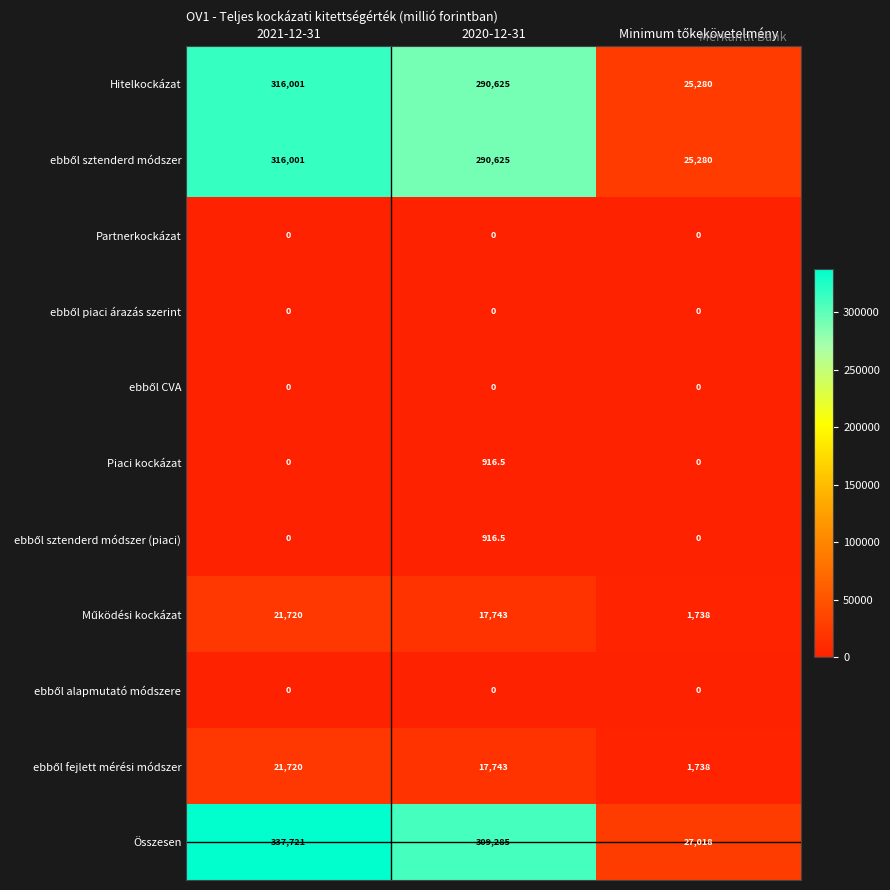

Which category has the highest value across all series?

2021-12-31